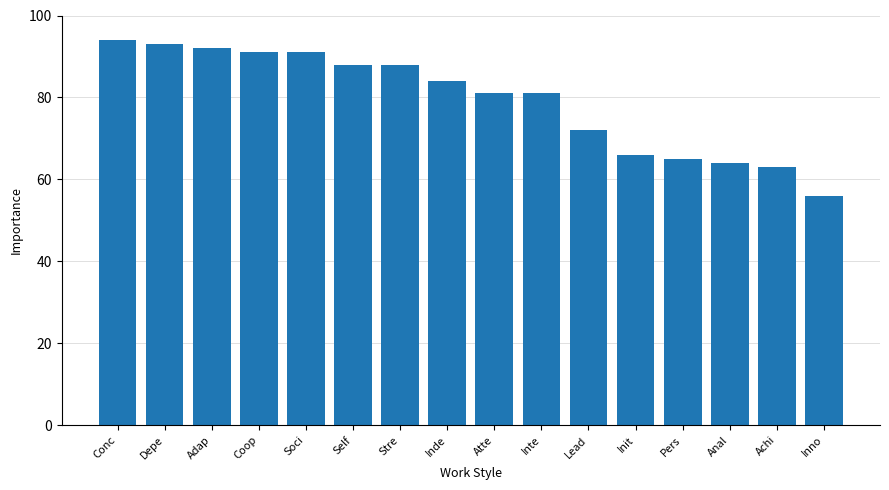

Where is the data nearest to the value 75?

Lead